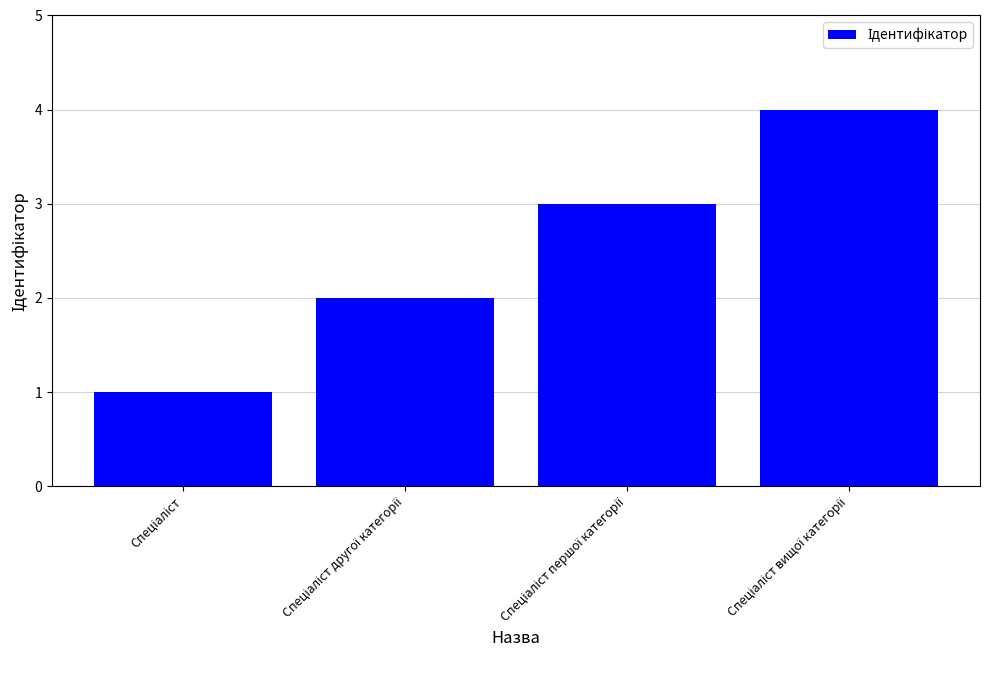

What is the smallest value displayed?

1